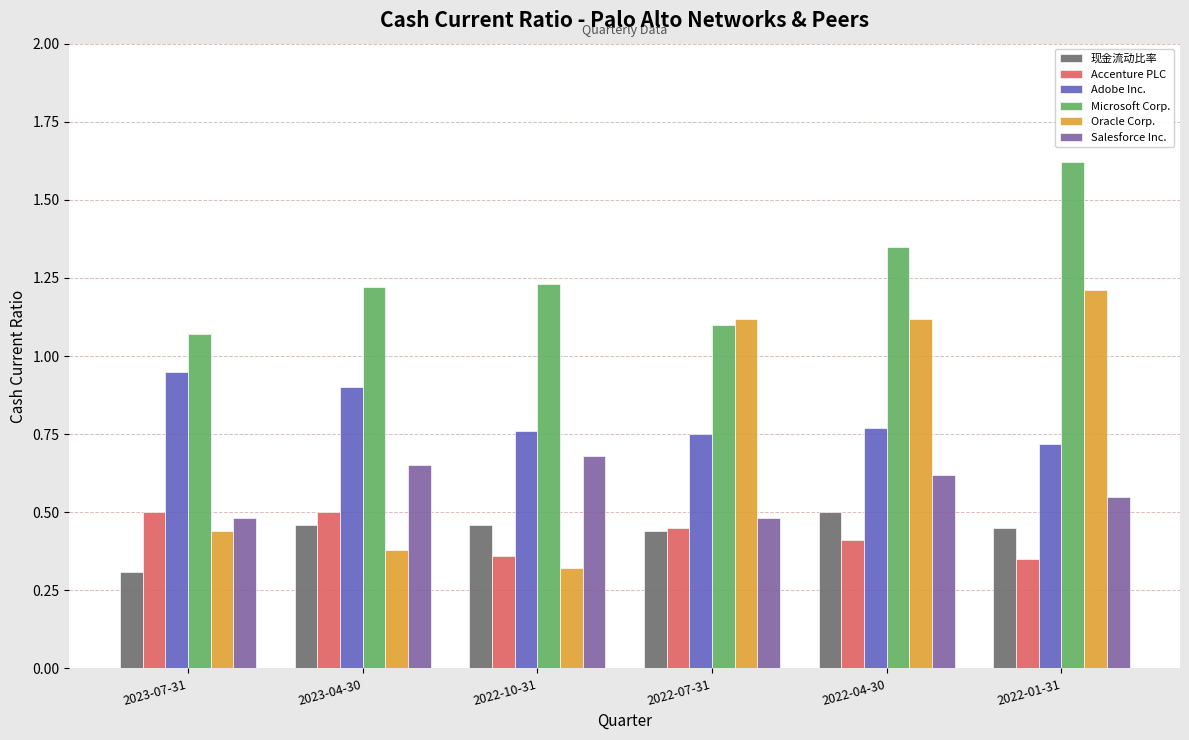

What are all the series names shown in the legend?

现金流动比率, Accenture PLC, Adobe Inc., Microsoft Corp., Oracle Corp., Salesforce Inc.